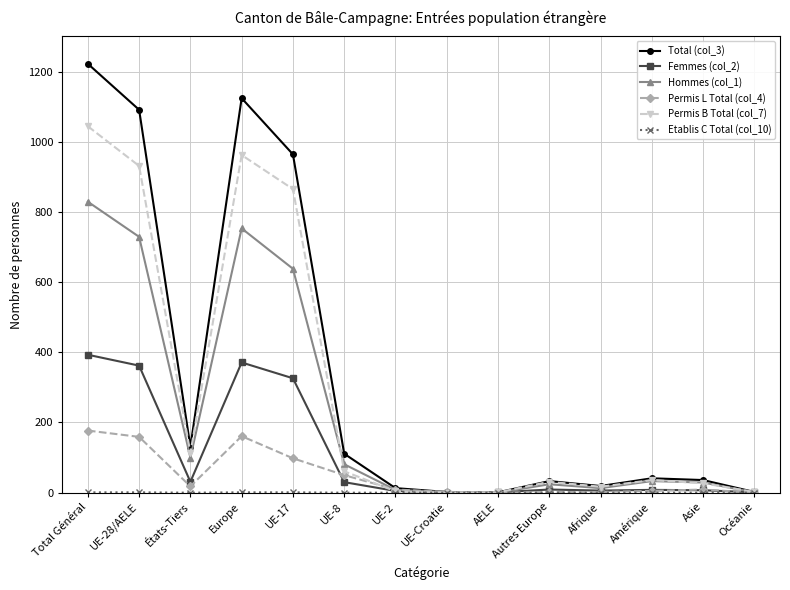

In Total (col_3), how many points are higher than both neighbors (excluding endpoints)?

3